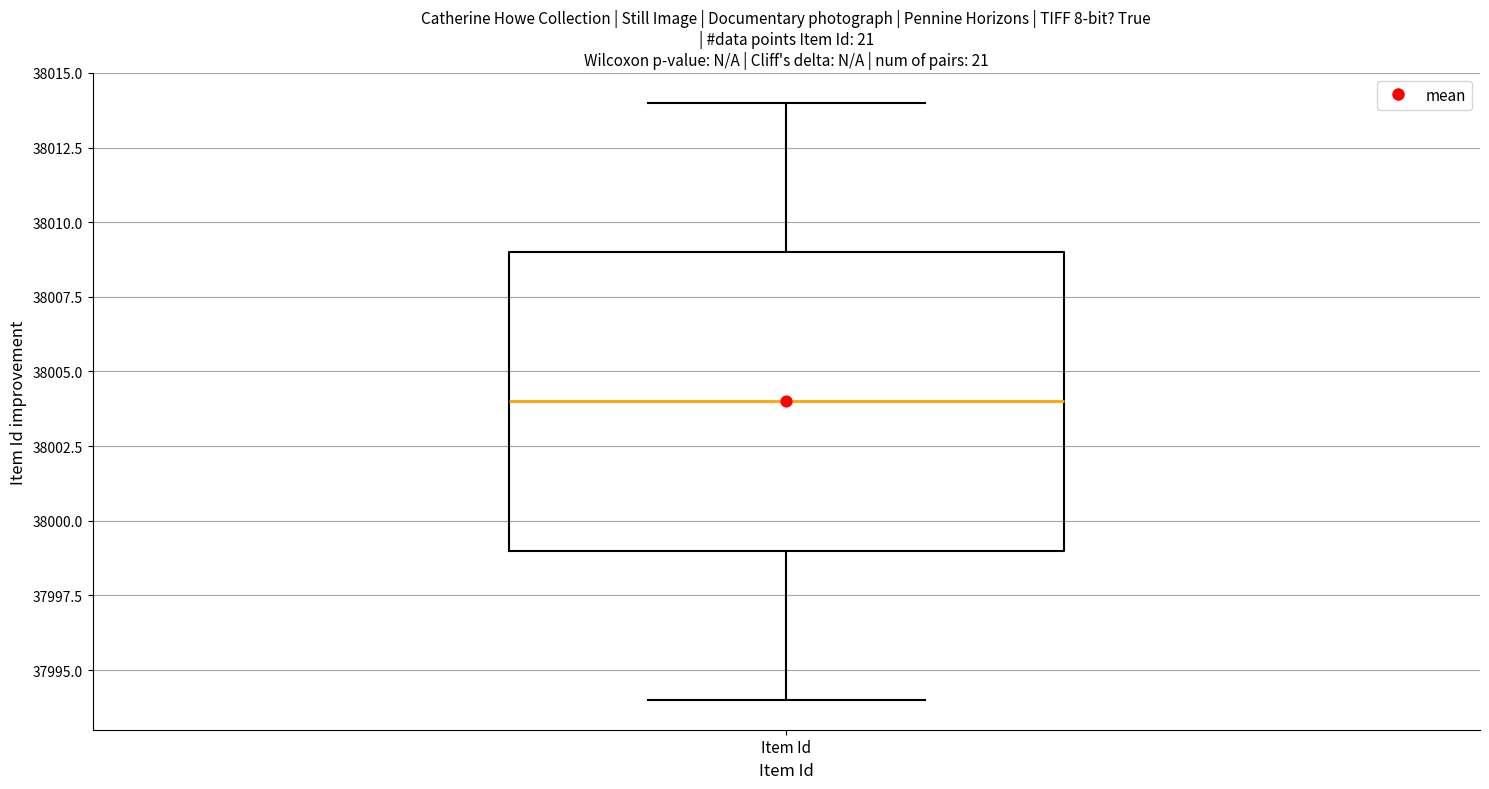

Transcribe this box plot: give where the median line is, the range the box spans, and where the two whiskers end, as read against the y-axis. The values are not printed on the chart, so give them approximately, as read against the axis.

median 38004, box 37999 to 38009, whiskers 37994 to 38014